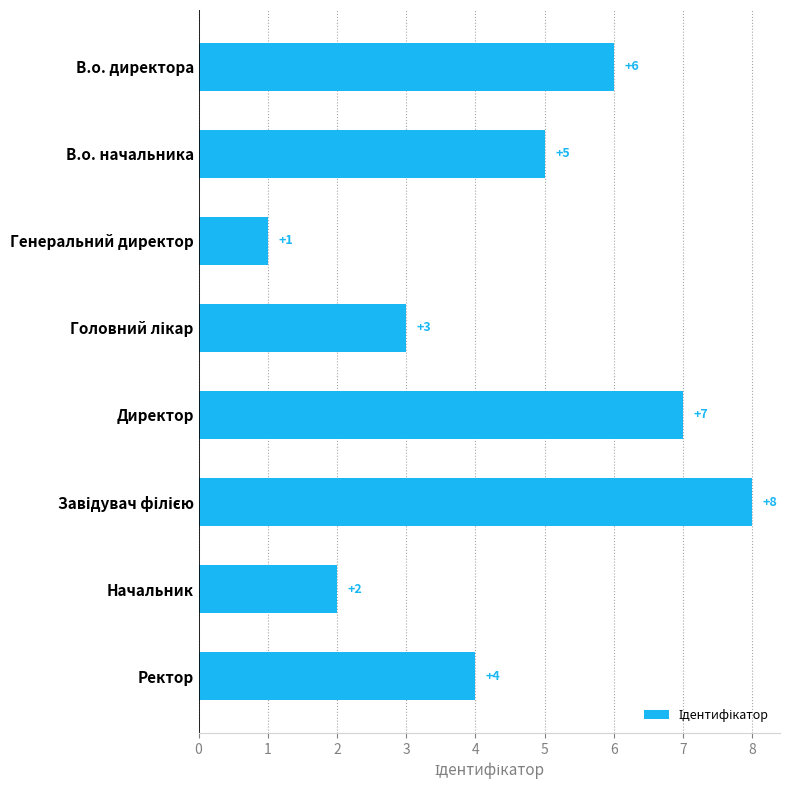

How many categories are shown in the chart?

8